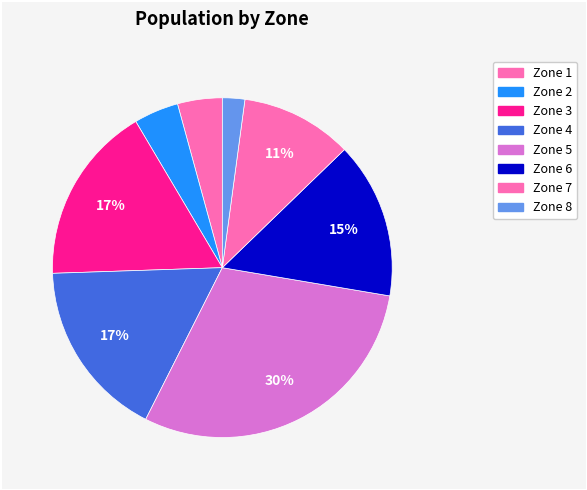

To the nearest percent, what percentage of the pie is Zone 5?

30%